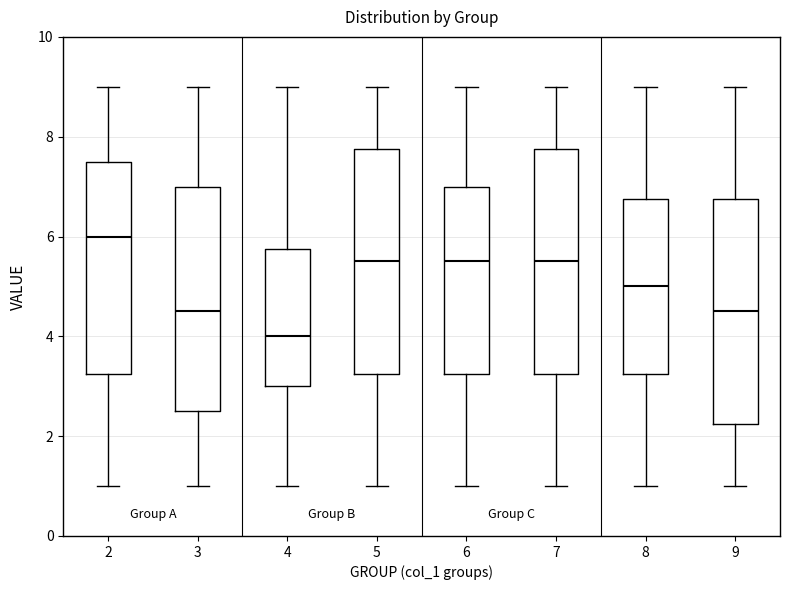

Where does the median line of the box at x = 9 sit on the y-axis? The values are not printed on the chart, so give them approximately, as read against the axis.

4.6